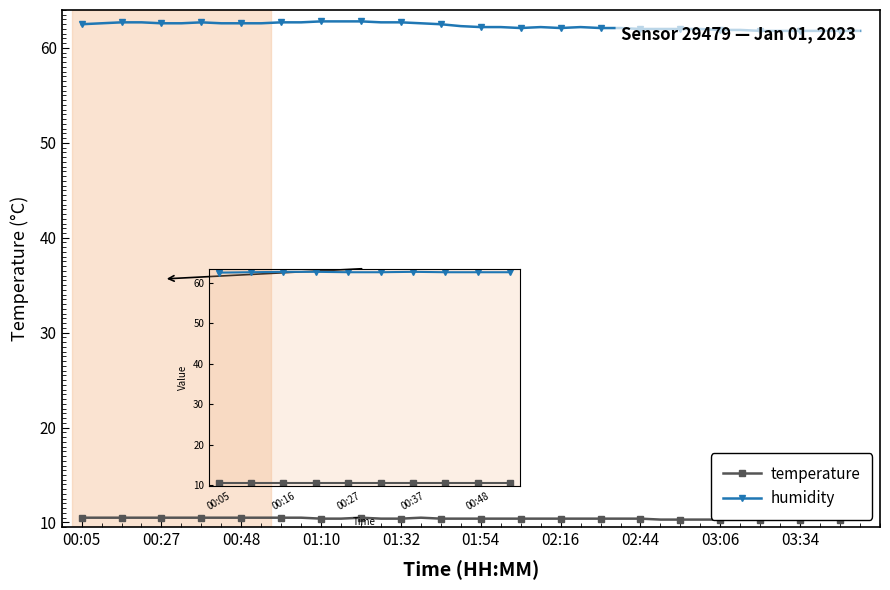

Rank the series at 34 from lowest to highest value.

temperature, humidity